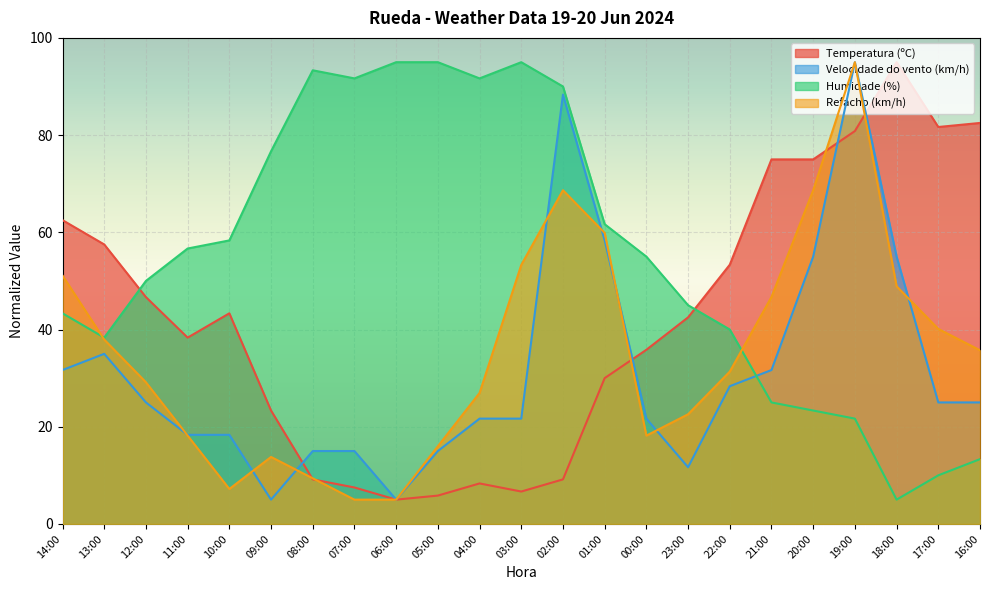

Which series has the largest total across all categories?

Humidade (%)